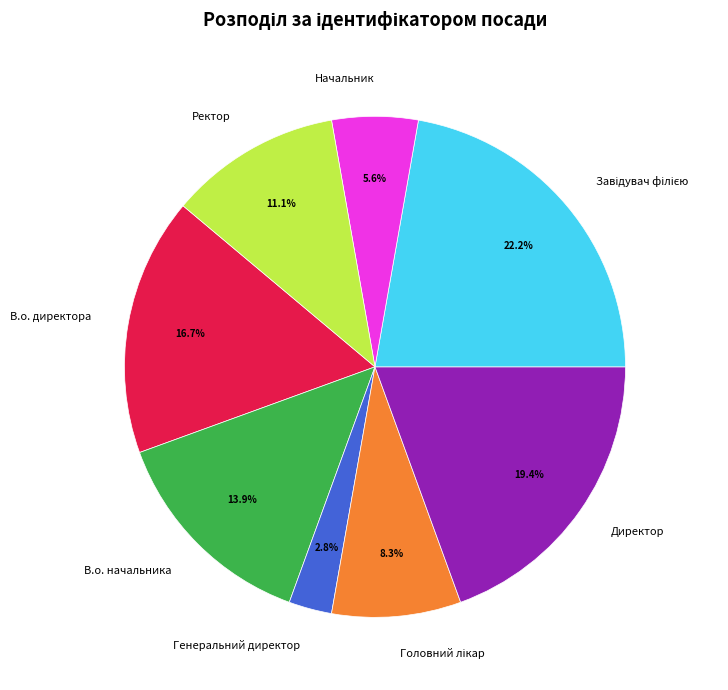

Which category has the smallest portion of the pie?

Генеральний директор